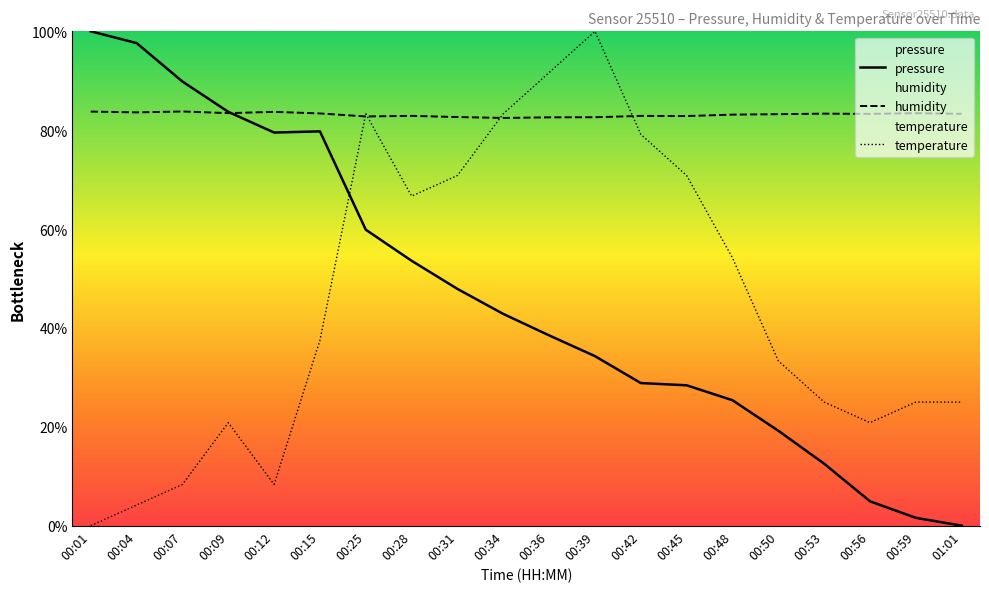

Which series has the largest total across all categories?

humidity